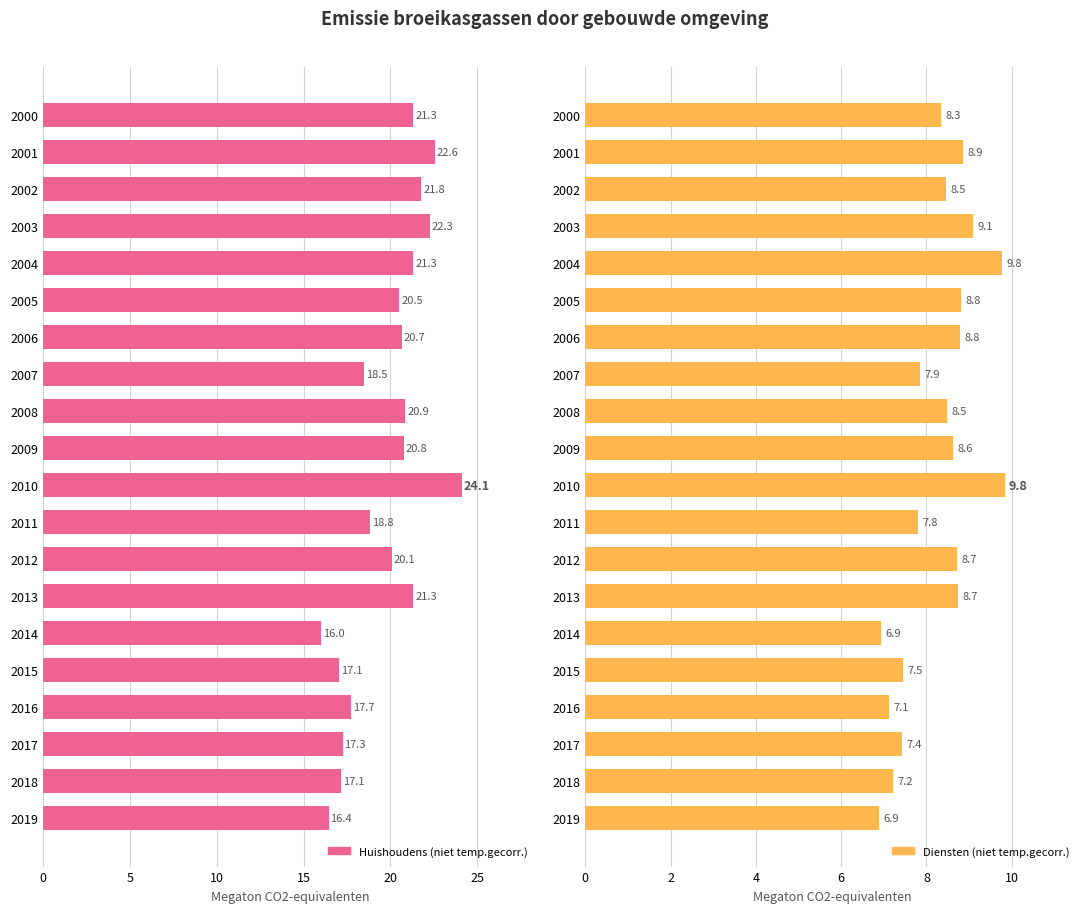

How many data points in Diensten (niet temp.gecorr.) are above 8?

12